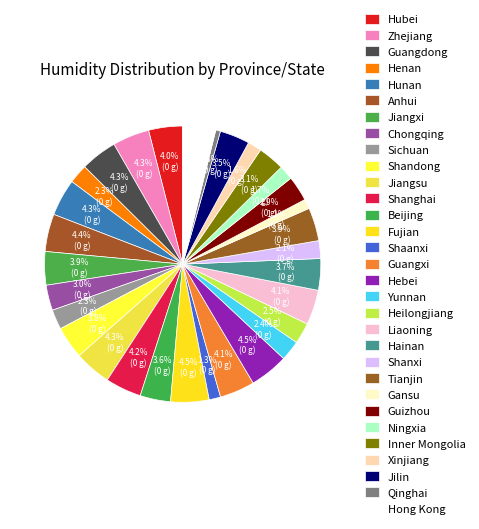

To the nearest percent, what portion does Jiangsu represent?

4%